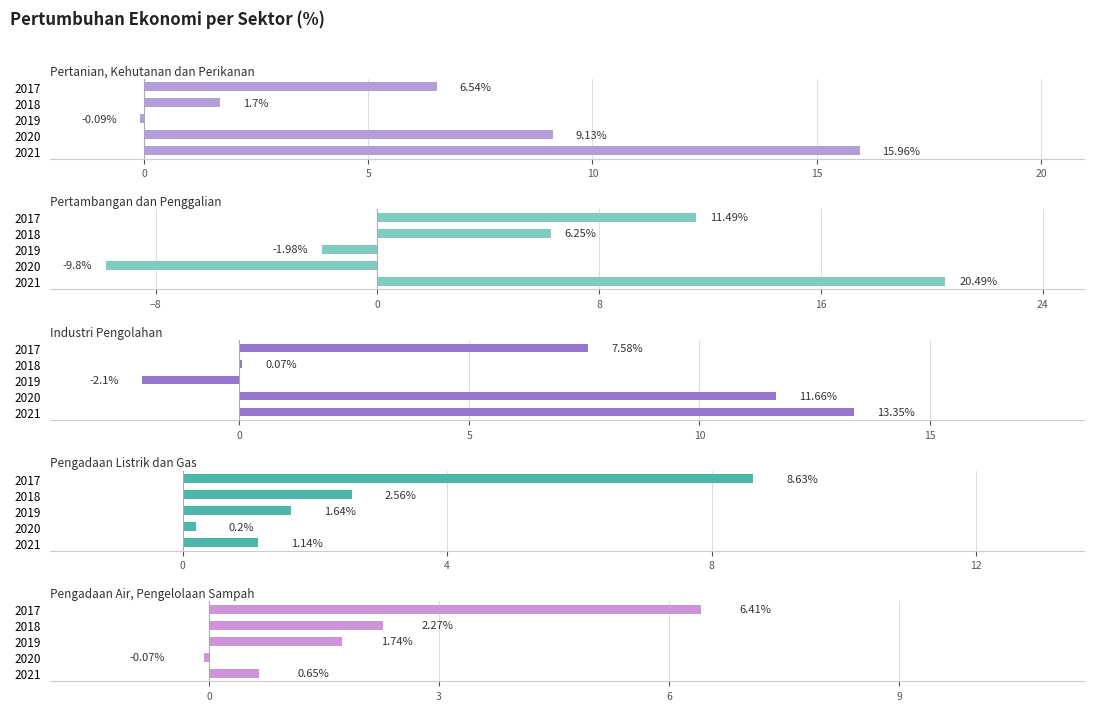

Which series has the widest spread of values?

Pertambangan dan Penggalian